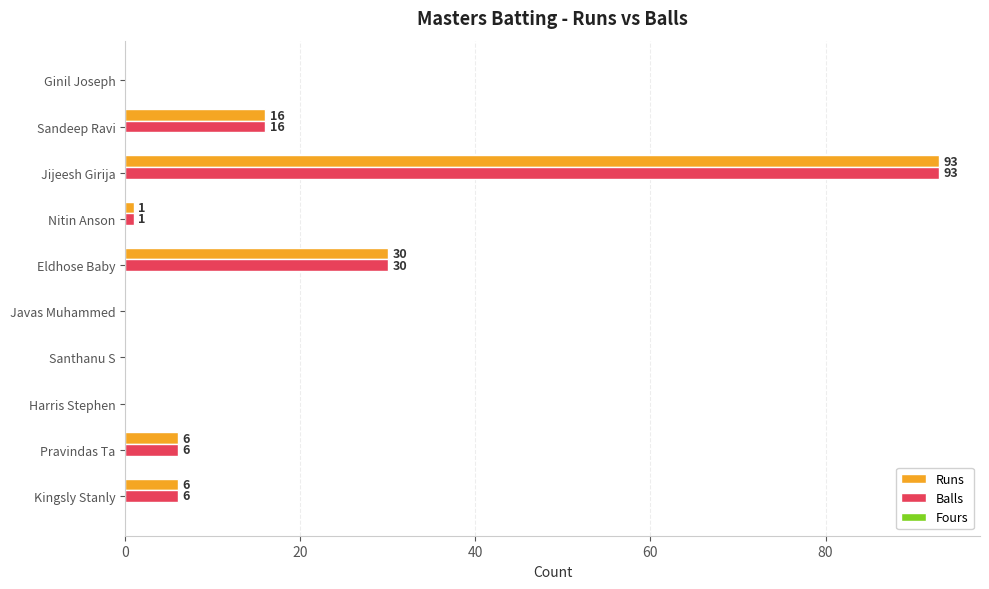

What is the average value of the Runs series?

15